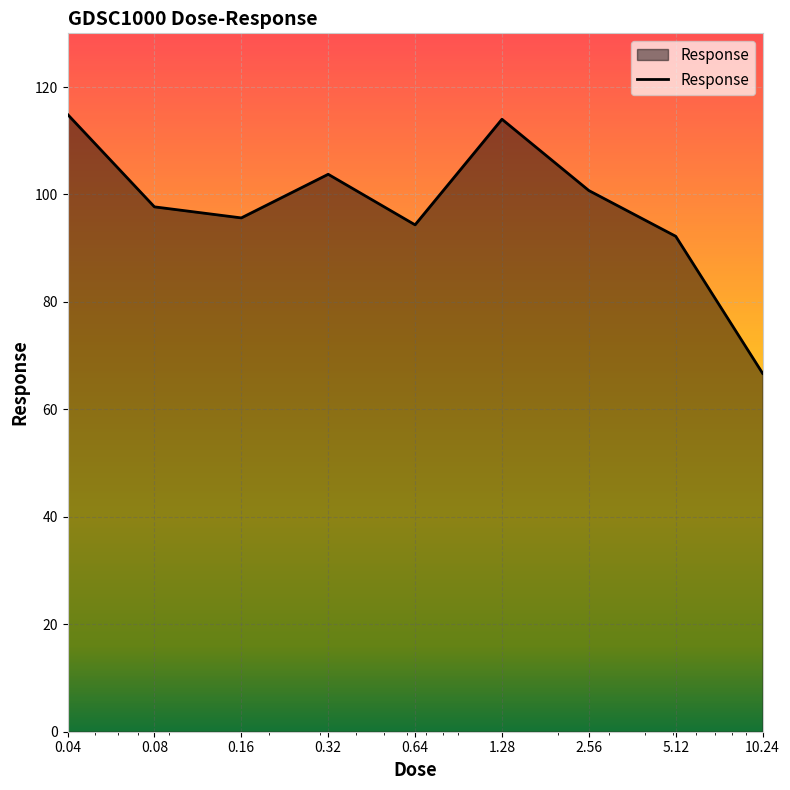

Reading right to left, transcribe all the data shown in this chart.

66.7	92.2	100.7	114.0	94.4	103.8	95.6	97.7	114.9